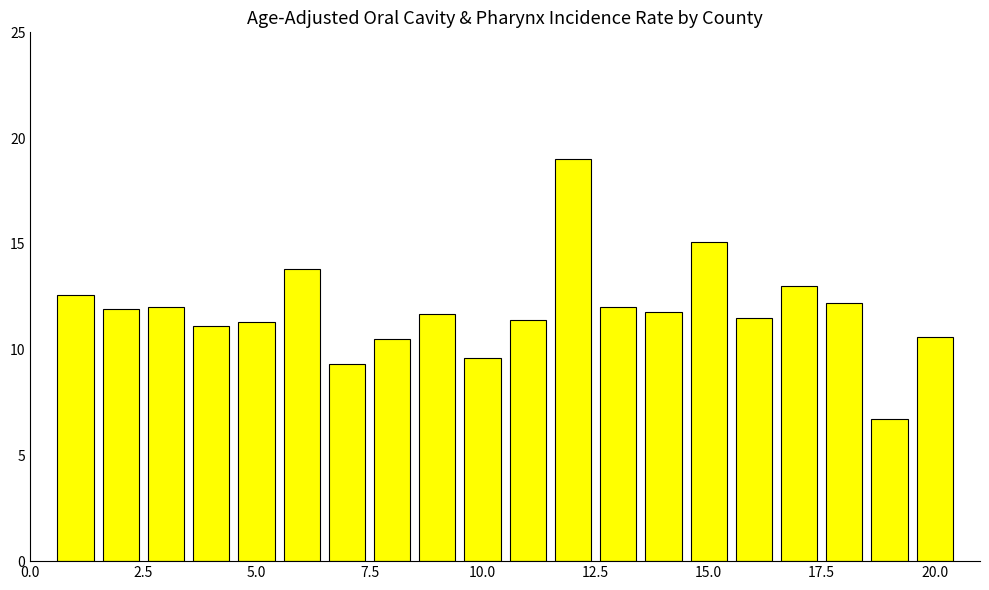

What is the greatest value displayed?

19.0